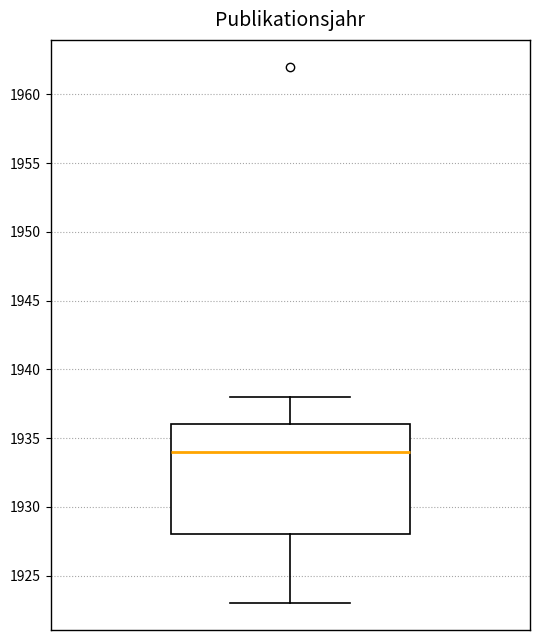

Read this box plot against the y-axis: the position of the median line, the range covered by the box, and the ends of both whiskers. The values are not printed on the chart, so give them approximately, as read against the axis.

median 1934, box 1928 to 1936, whiskers 1923 to 1938